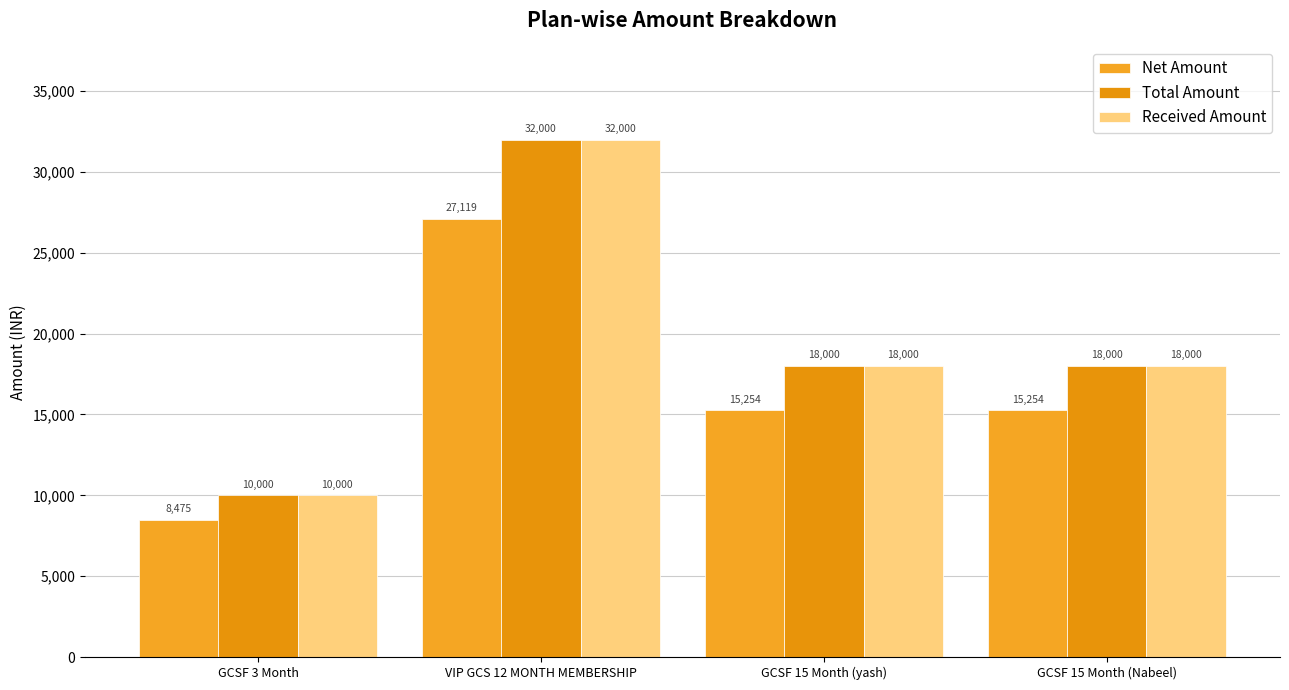

The value of Total Amount at GCSF 3 Month is 5468.8. True or false?

False